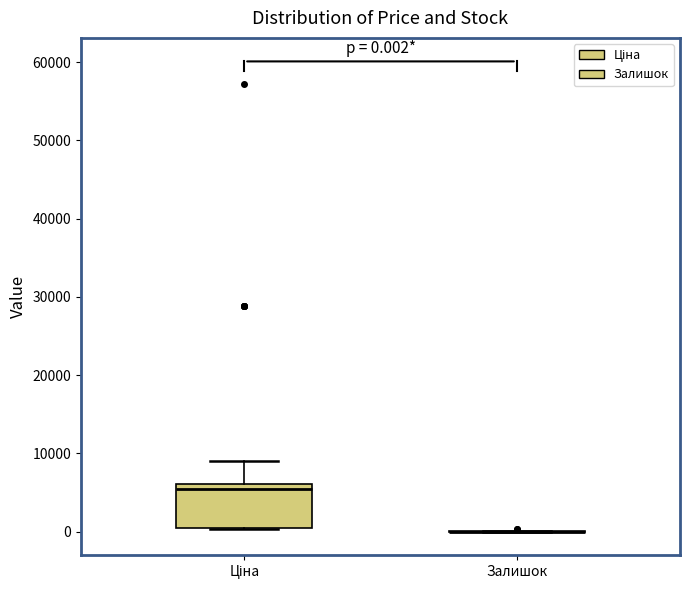

Which box is the tallest, from its lower edge to its upper edge?

Ціна